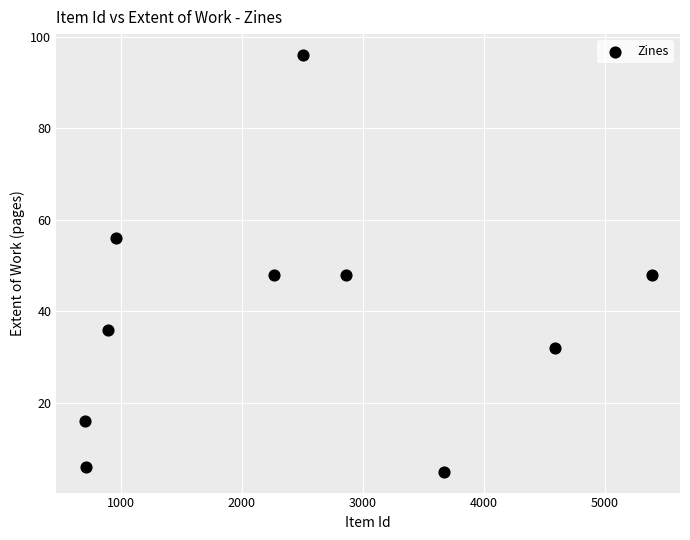

What is the range of X values (max minus min)?

4686